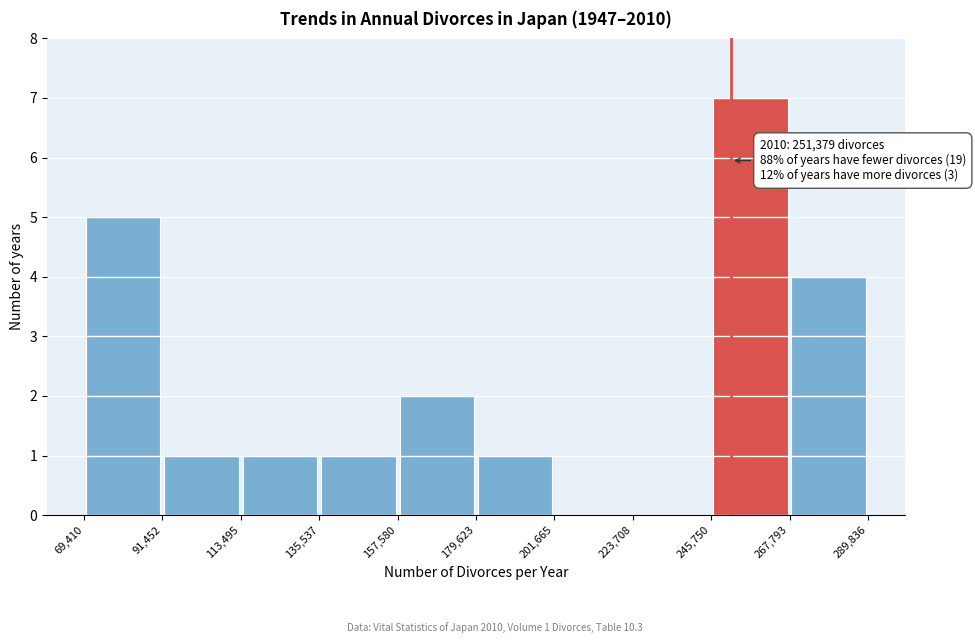

Which range on the x-axis has the tallest bar?

245,750 to 267,793